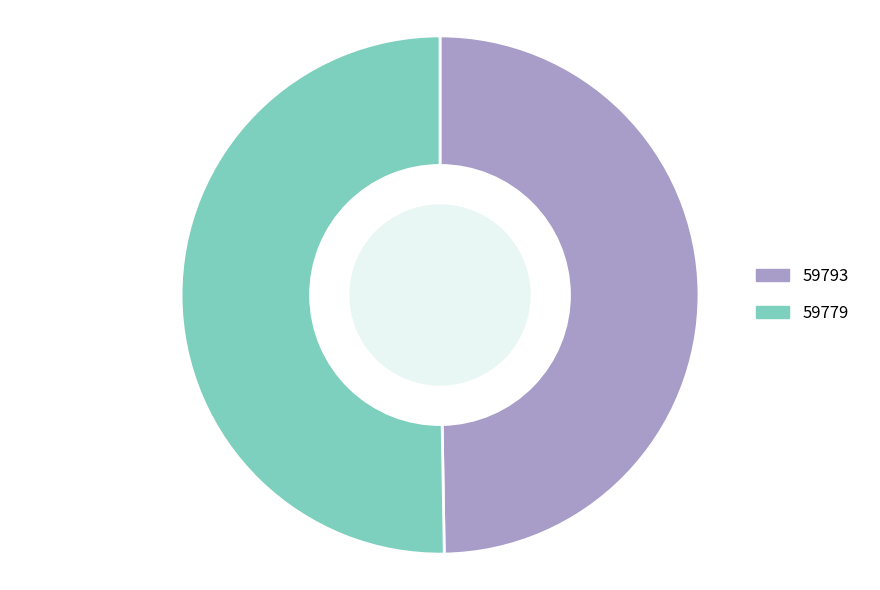

What is the ratio of the value at 59793 to the value at 59779?

1.0